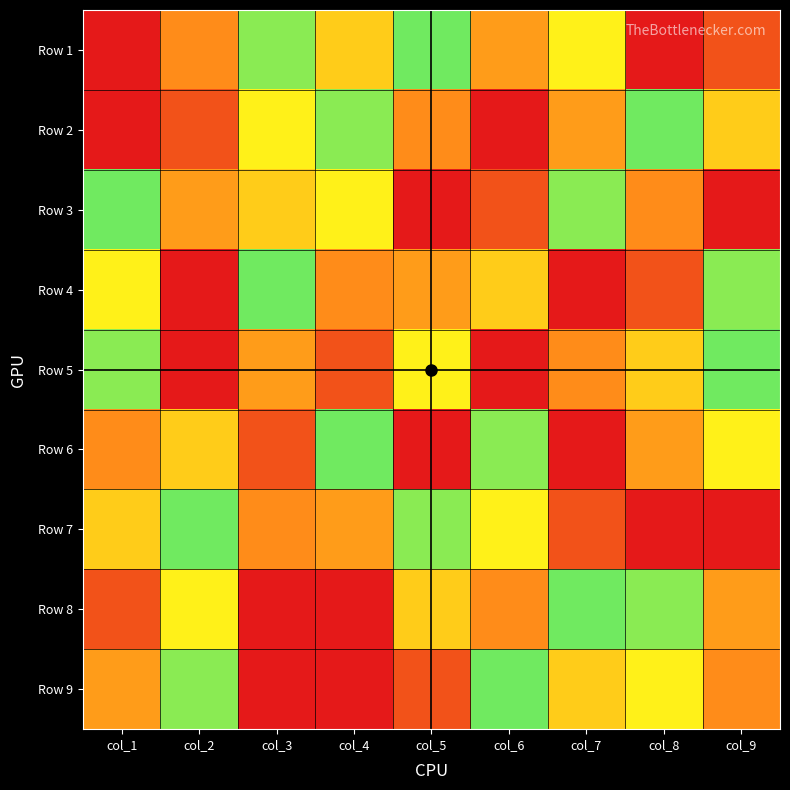

At how many categories does at least one series exceed 7?

9